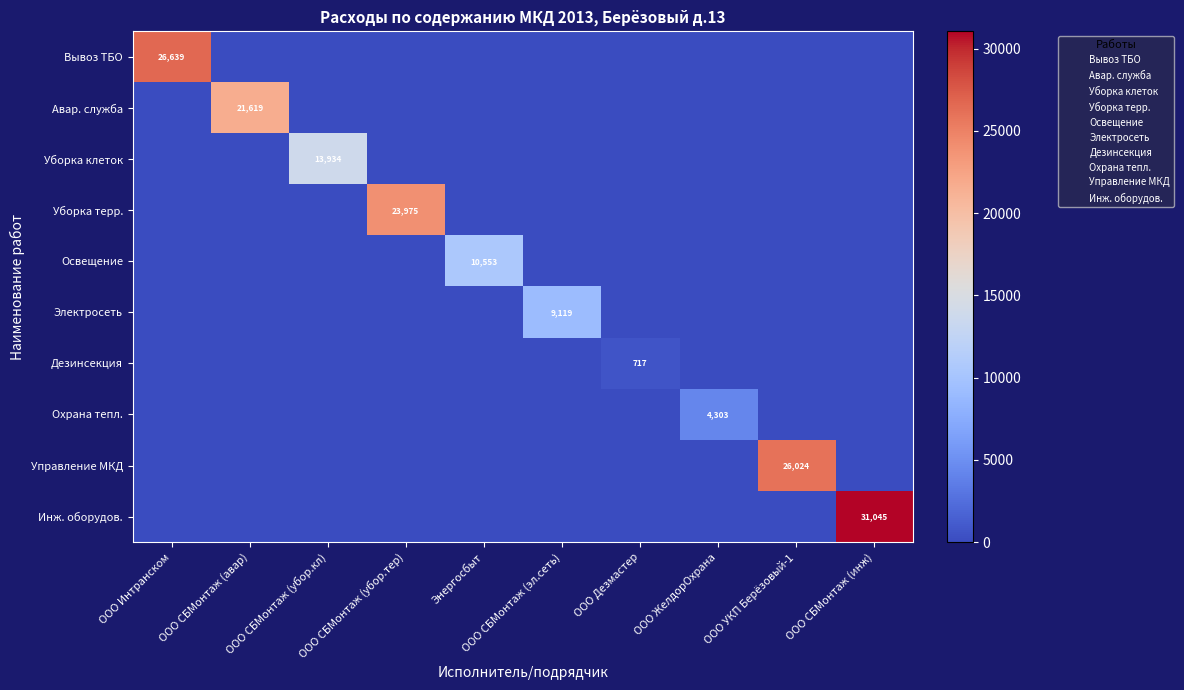

How many values in Вывоз ТБО are above zero?

1